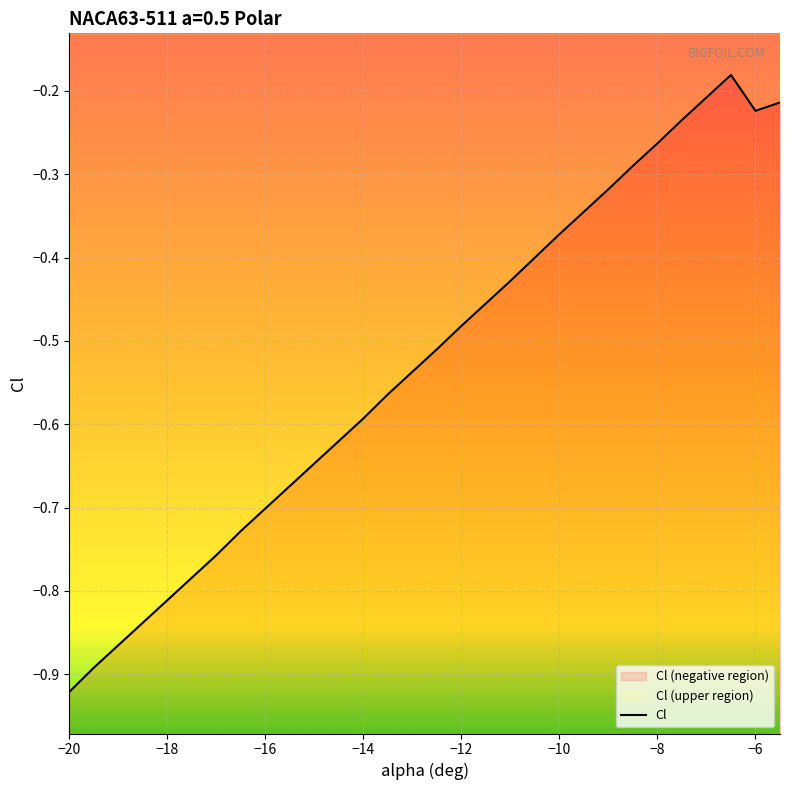

List the labels in order of value, smallest first.

-20, -19.5, -19, -18.5, -18, -17.5, -17, -16.5, -16, -15.5, -15, -14.5, -14, -13.5, -13, -12.5, -12, -11.5, -11, -10.5, -10, -9.5, -9, -8.5, -8, -7.5, -6, -5.5, -7, -6.5